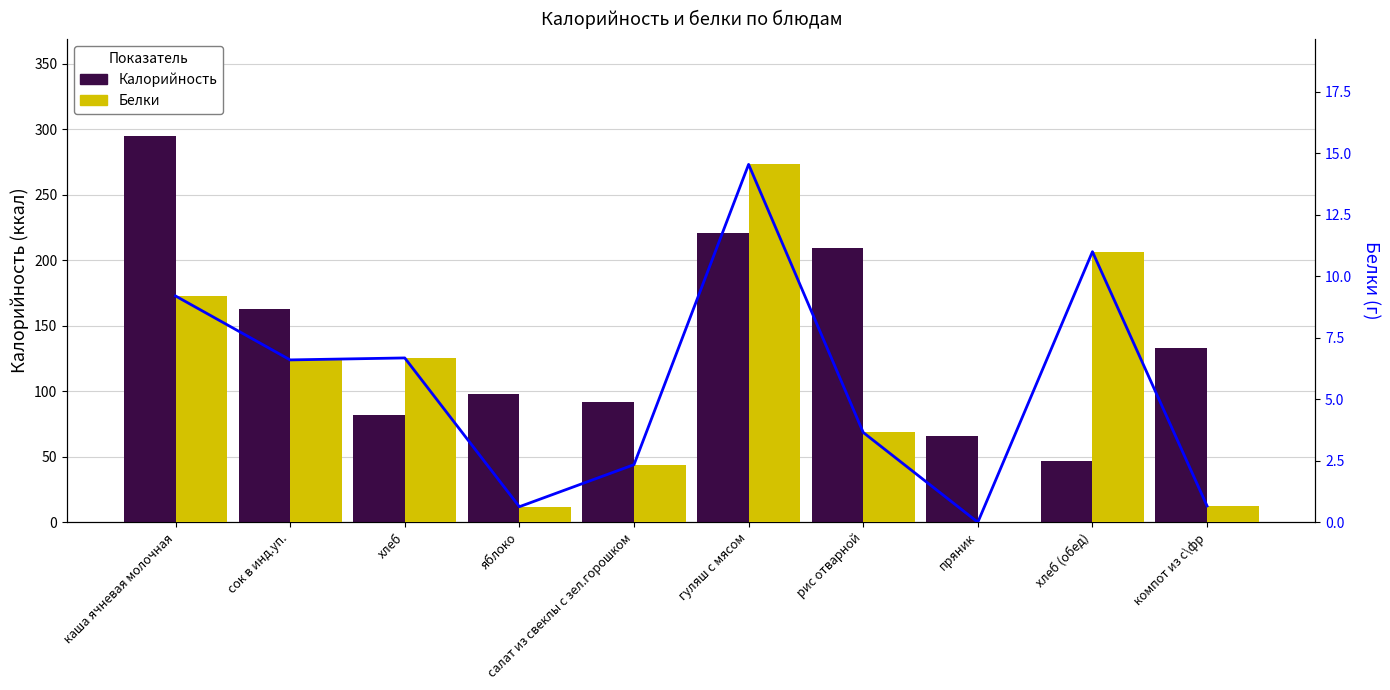

What is the label of the 7th bar from the right?

яблоко